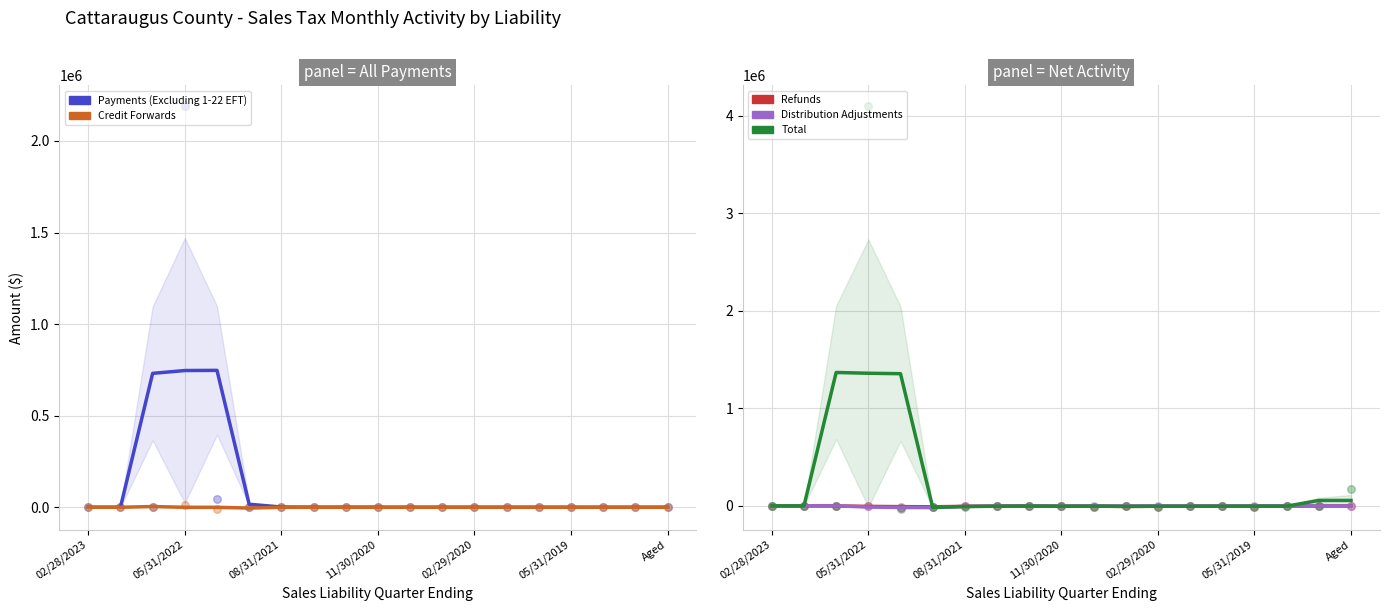

Which series reaches the maximum Y coordinate?

Total